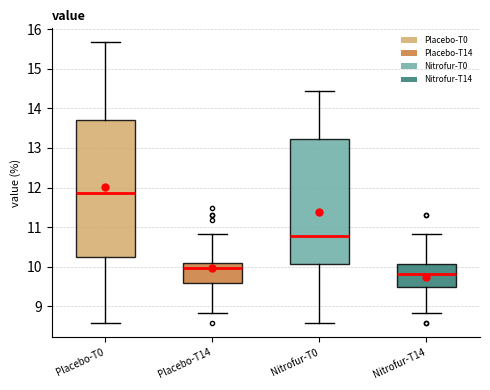

Which box has the highest median line?

Placebo-T0